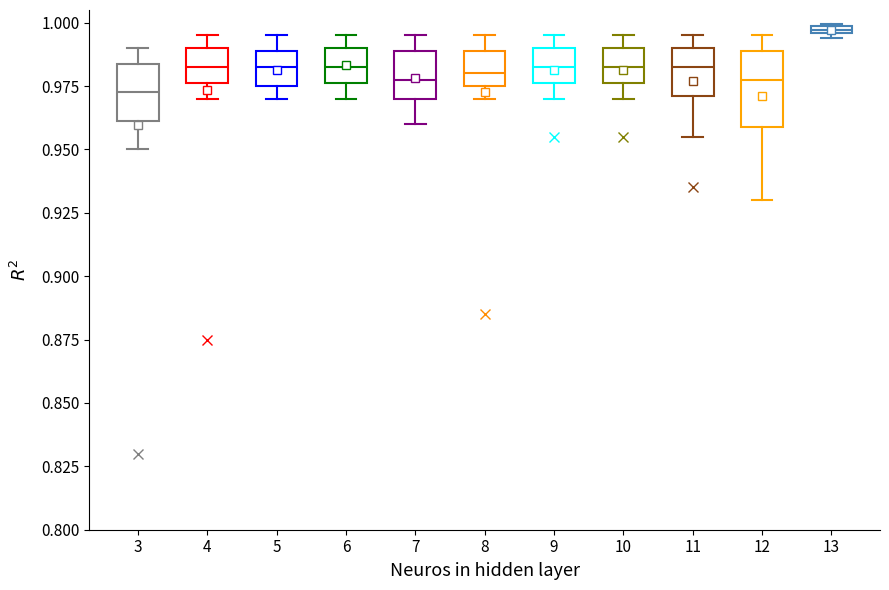

Which box's median line is the highest?

13